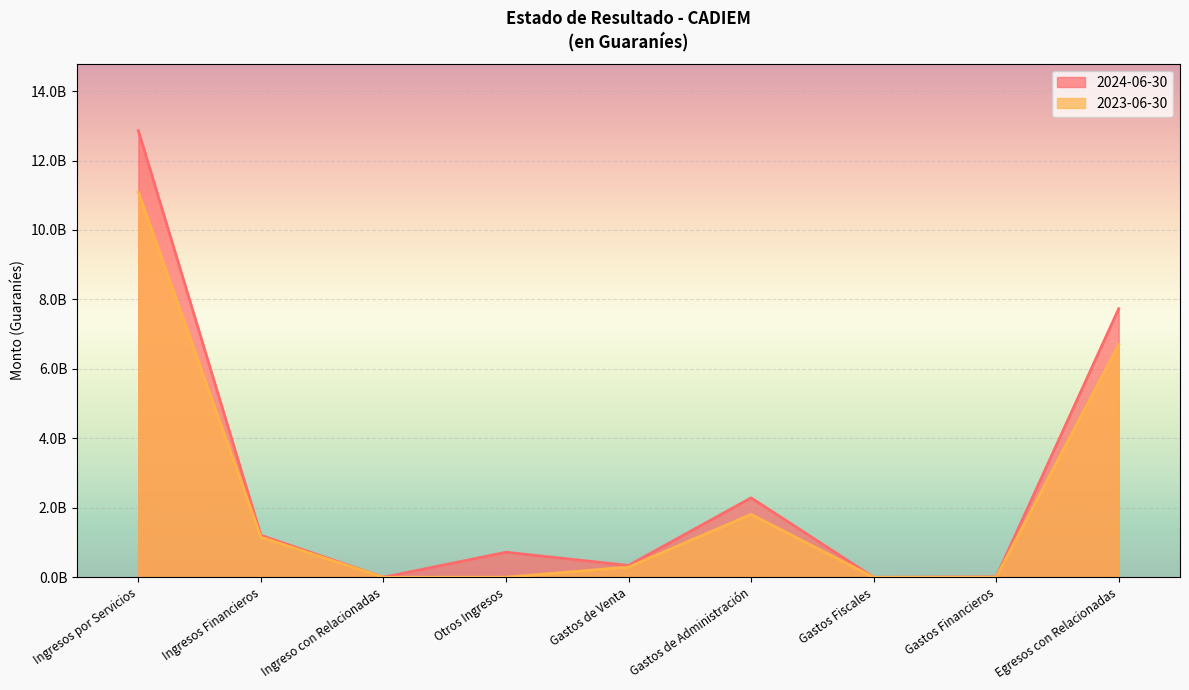

Does the chart display data point markers on the line(s)?

No